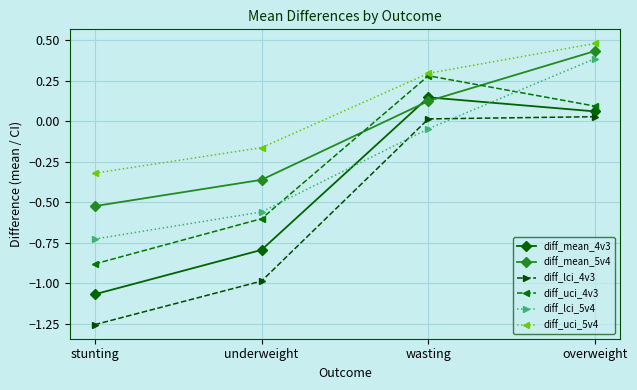

True or false: diff_uci_5v4 and diff_lci_5v4 intersect in this chart.

False